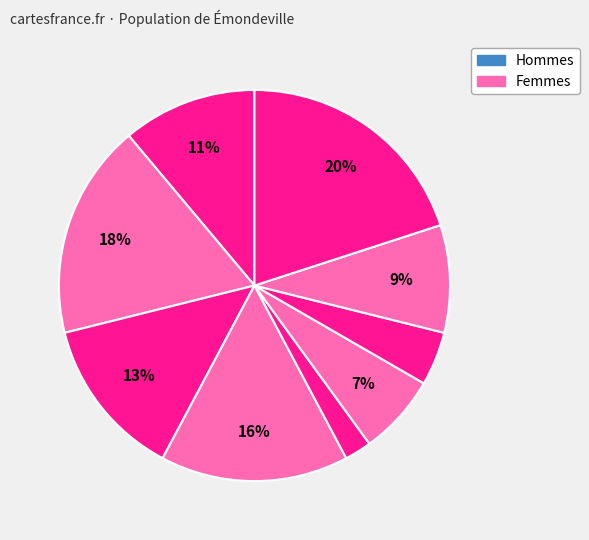

Which slice is the smallest?

1